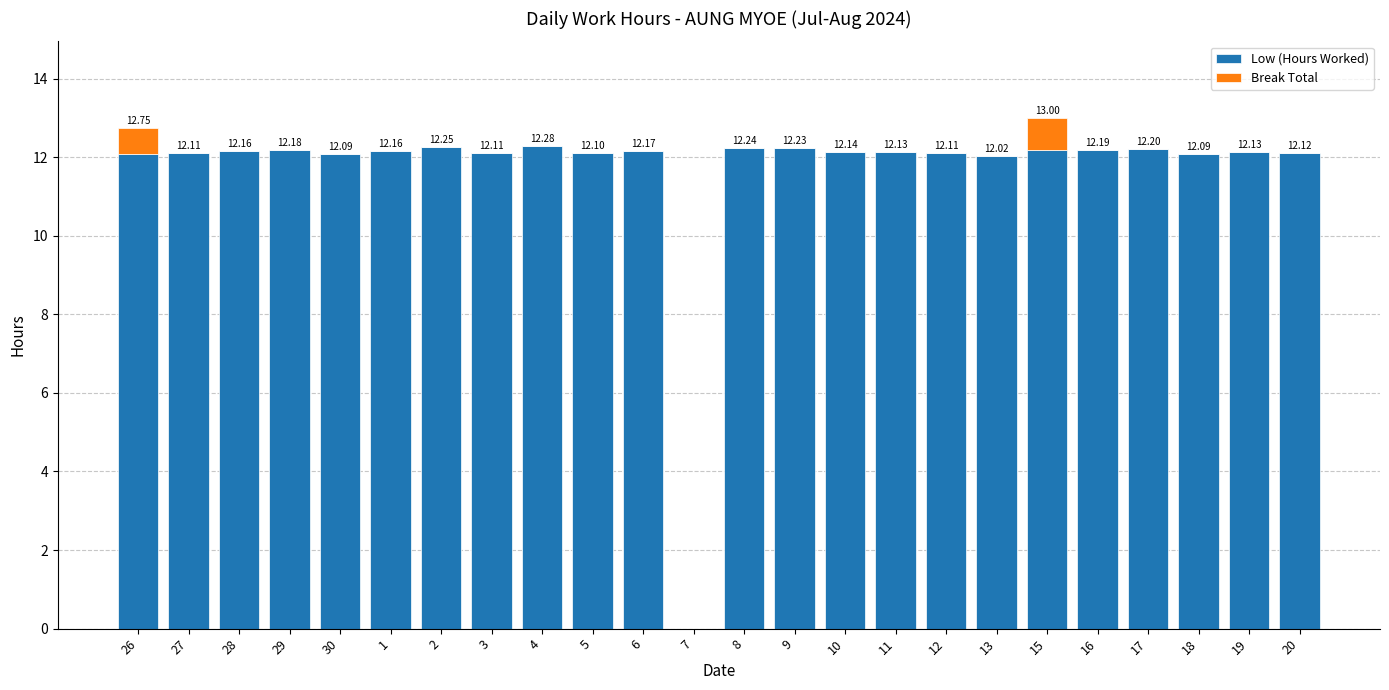

What is the total value across all series at 18?

12.1